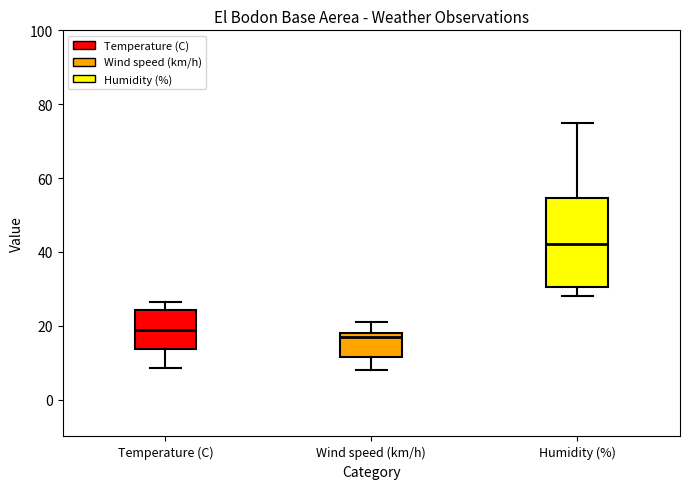

Reading left to right, read every box against the y-axis: the position of its median line, the range the box covers, and the ends of its whiskers. The values are not printed on the chart, so give them approximately, as read against the axis.

Temperature (C): median 18, box 14 to 24, whiskers 8 to 26
Wind speed (km/h): median 18 (just below the box's upper edge), box 12 to 18, whiskers 8 to 22
Humidity (%): median 42, box 30 to 54, whiskers 28 to 76